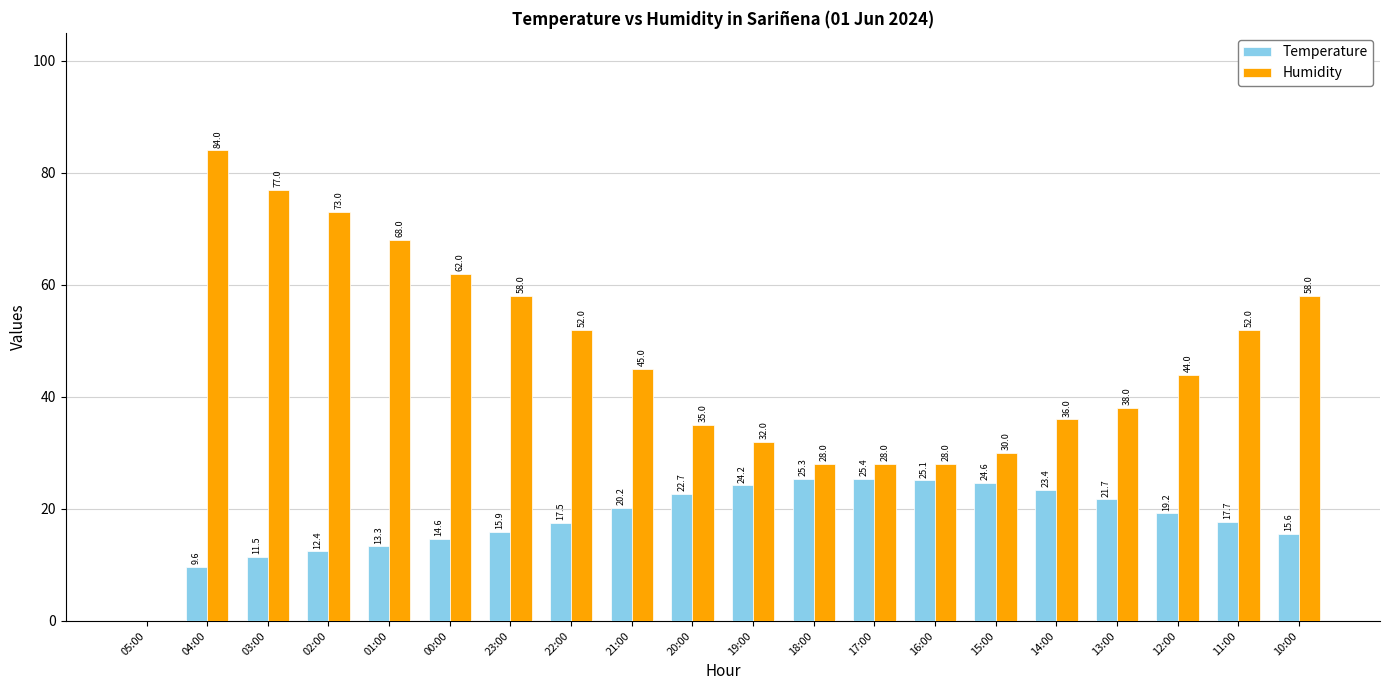

What is the average value of the Humidity series?

46.4